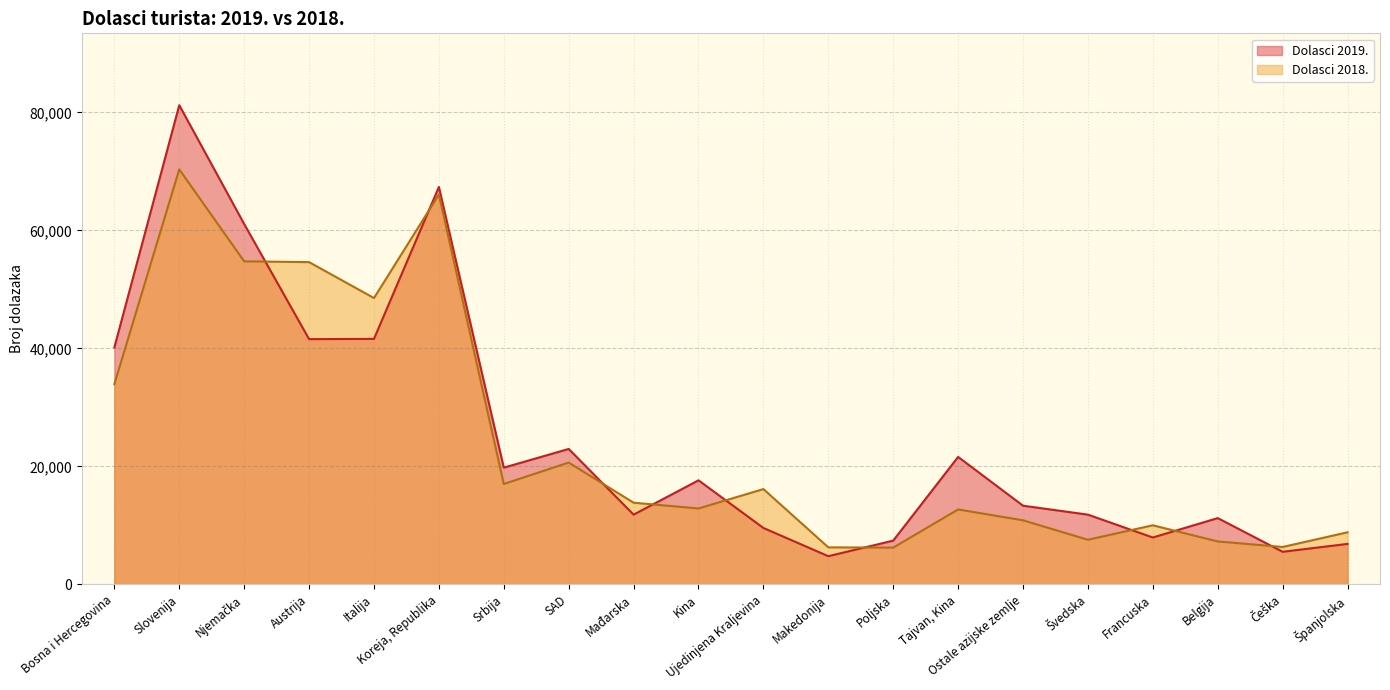

Where is the first local minimum for Dolasci 2018.?

Italija